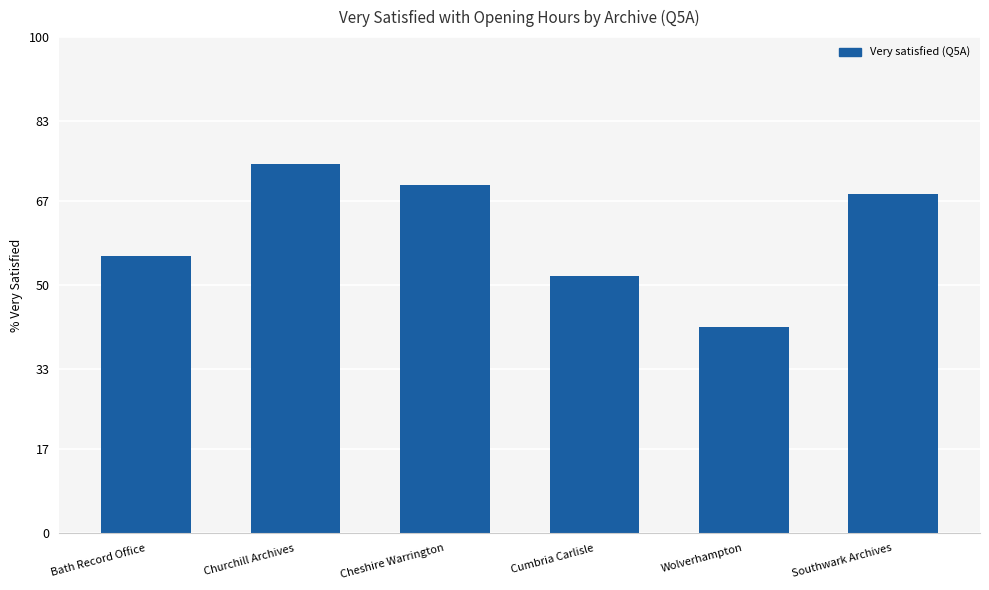

What is the change in value from Cheshire Warrington to Southwark Archives?

-2.0